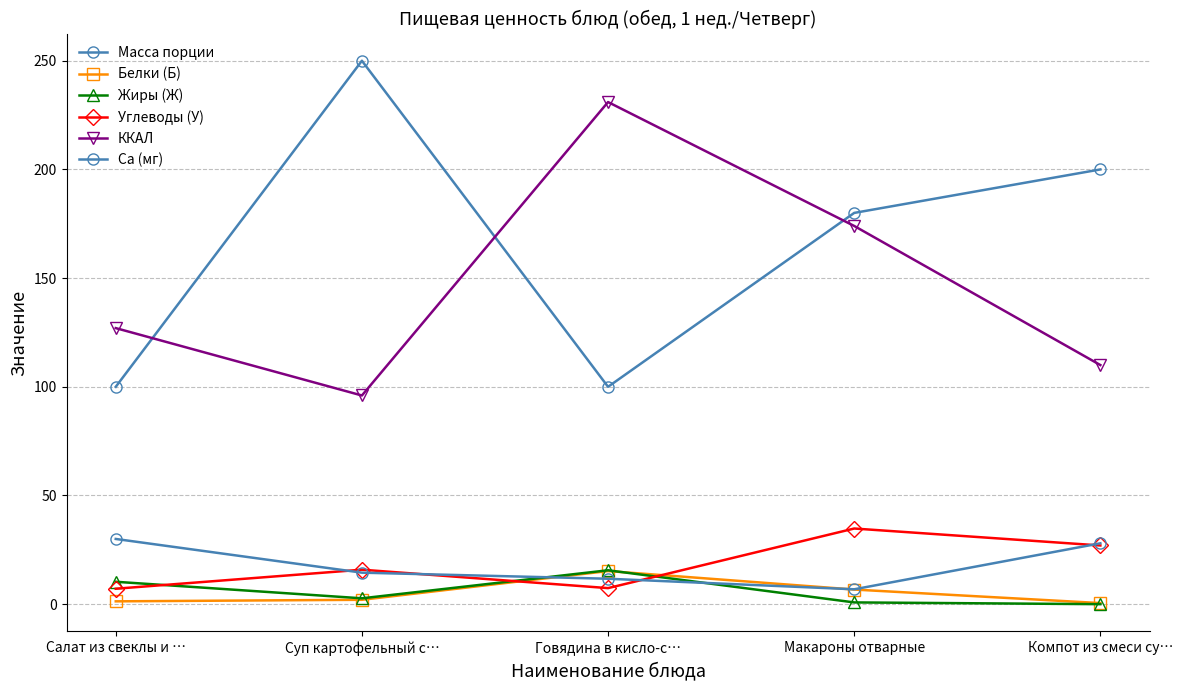

How many series are shown in this chart?

6